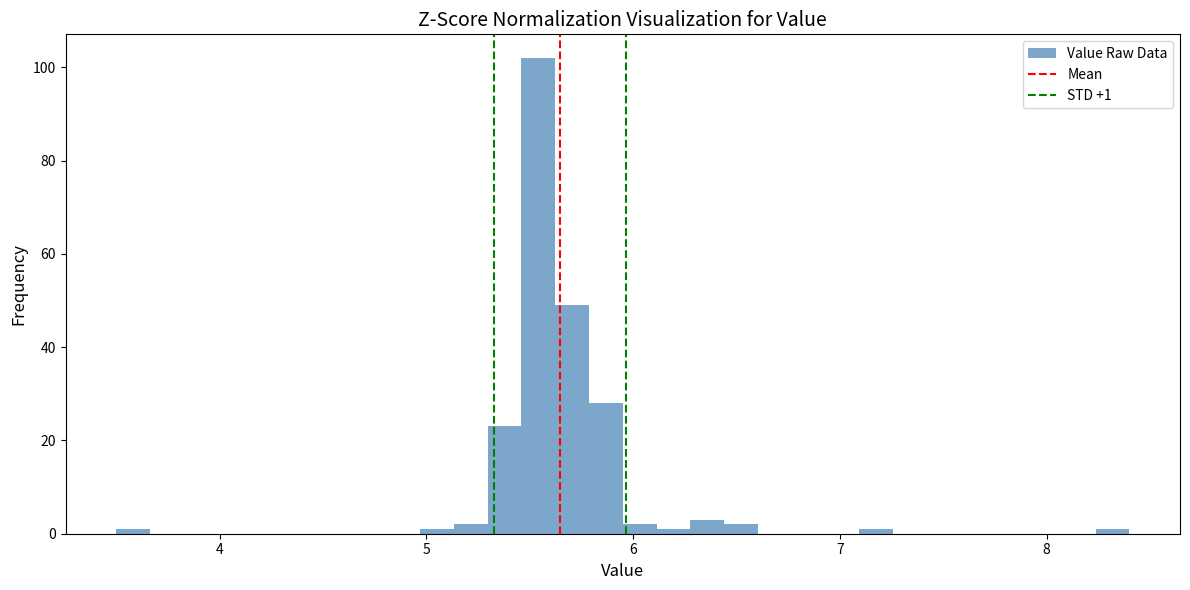

Read against the x-axis, roughly where is the centre of the tallest bar?

5.5